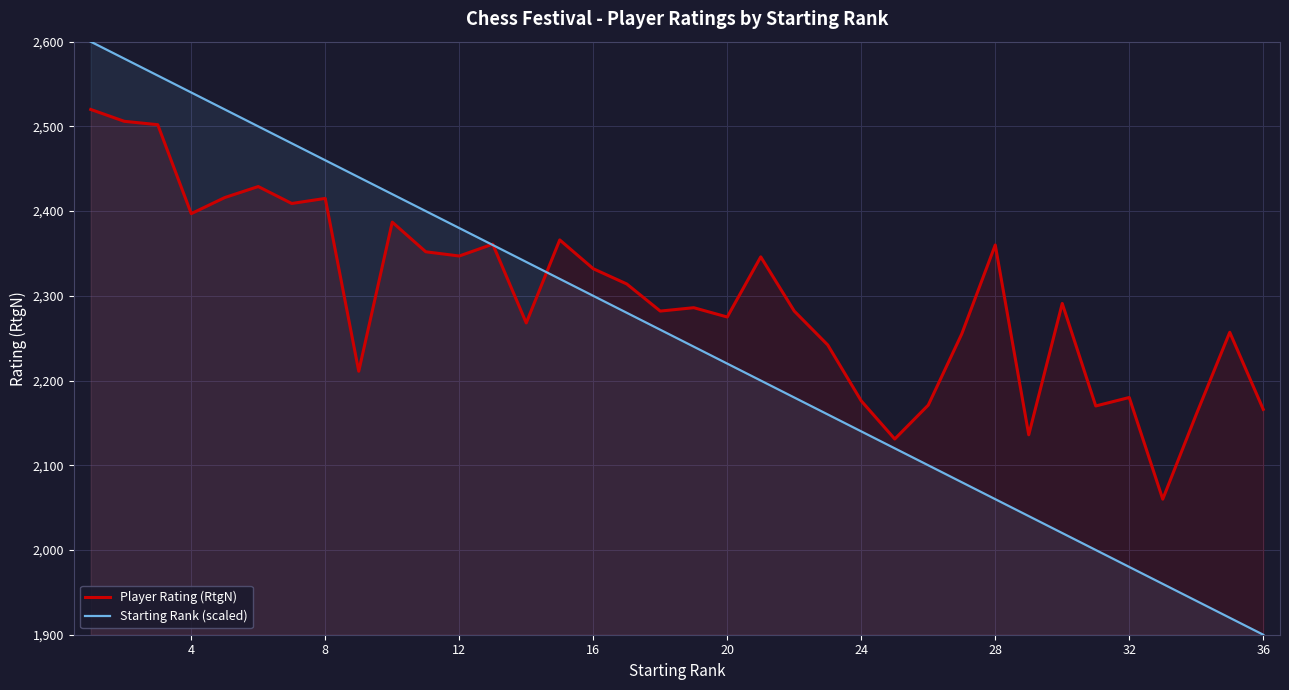

What are all the series names shown in the legend?

Player Rating (RtgN), Starting Rank (scaled)